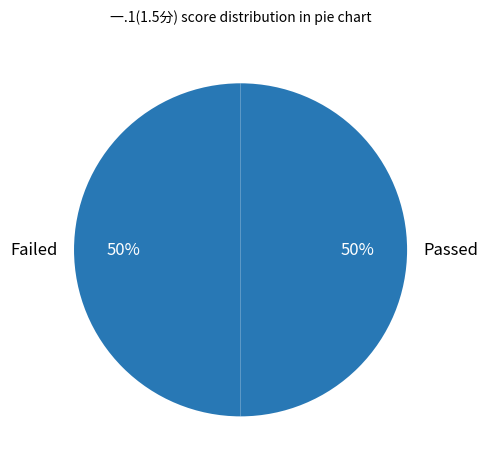

To the nearest percent, what is the average slice percentage?

50%